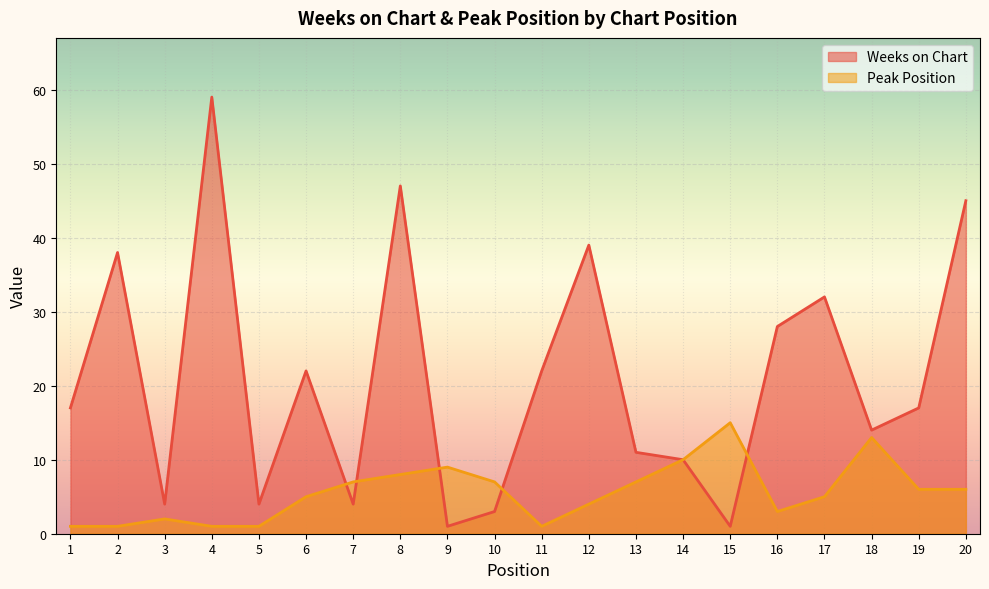

Is the value of Weeks on Chart at 13 greater than the value of Peak Position at 9?

Yes